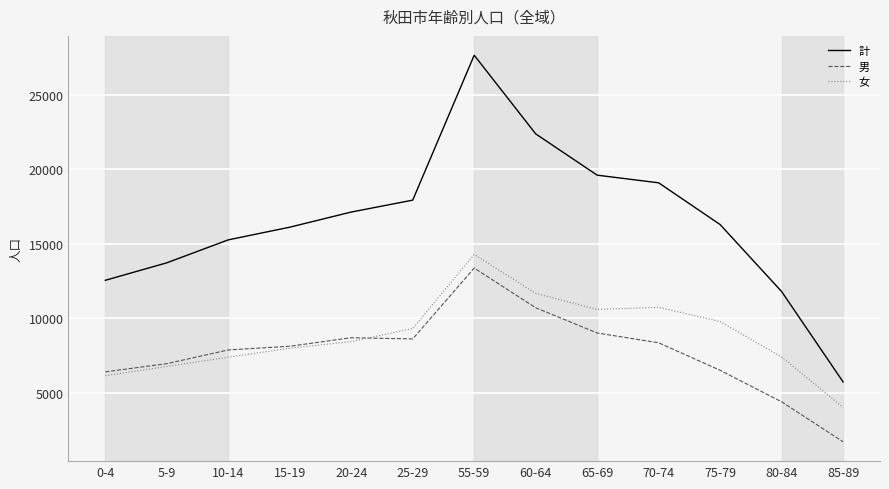

Is the value of 男 at 15-19 greater than the value of 女 at 0-4?

Yes